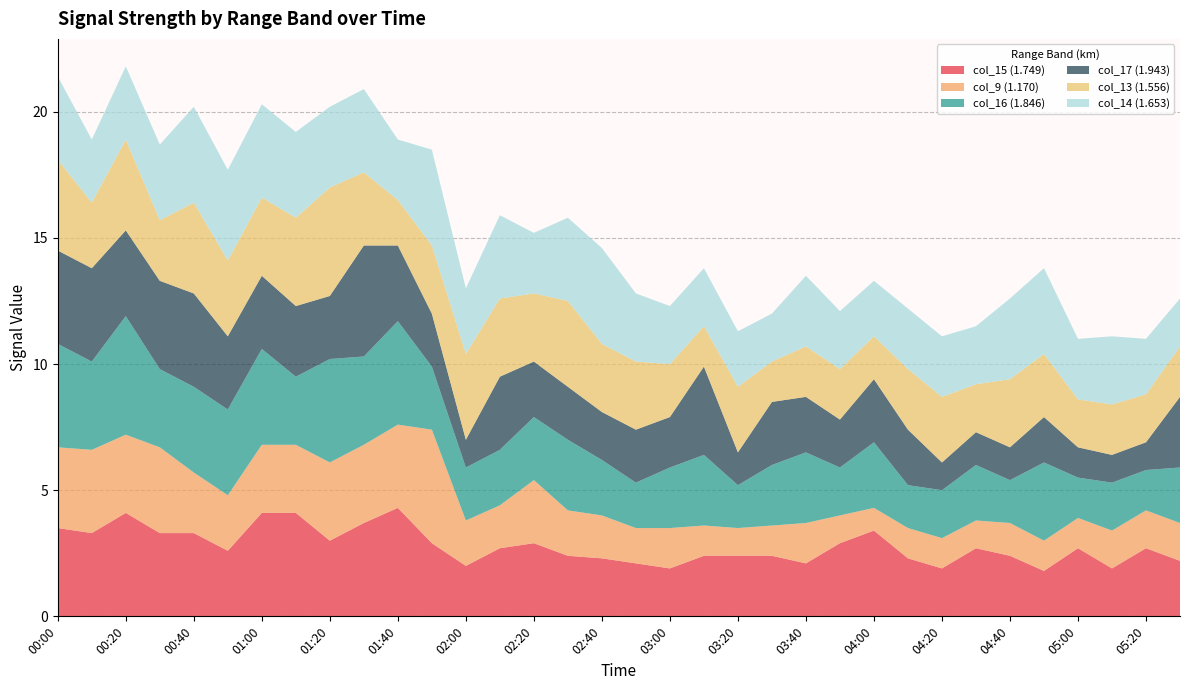

Reading left to right, extract all data points from this chart.

col_15 (1.749): 00:00=3.5	00:10=3.3	00:20=4.1	00:30=3.3	00:40=3.3	00:50=2.6	01:00=4.1	01:10=4.1	01:20=3.0	01:30=3.7	01:40=4.3	01:50=2.9	02:00=2.0	02:10=2.7	02:20=2.9	02:30=2.4	02:40=2.3	02:50=2.1	03:00=1.9	03:10=2.4	03:20=2.4	03:30=2.4	03:40=2.1	03:50=2.9	04:00=3.4	04:10=2.3	04:20=1.9	04:30=2.7	04:40=2.4	04:50=1.8	05:00=2.7	05:10=1.9	05:20=2.7	05:30=2.2
col_9 (1.170): 00:00=3.2	00:10=3.3	00:20=3.1	00:30=3.4	00:40=2.4	00:50=2.2	01:00=2.7	01:10=2.7	01:20=3.1	01:30=3.1	01:40=3.3	01:50=4.5	02:00=1.8	02:10=1.7	02:20=2.5	02:30=1.8	02:40=1.7	02:50=1.4	03:00=1.6	03:10=1.2	03:20=1.1	03:30=1.2	03:40=1.6	03:50=1.1	04:00=0.9	04:10=1.2	04:20=1.2	04:30=1.1	04:40=1.3	04:50=1.2	05:00=1.2	05:10=1.5	05:20=1.5	05:30=1.5
col_16 (1.846): 00:00=4.1	00:10=3.5	00:20=4.7	00:30=3.1	00:40=3.4	00:50=3.4	01:00=3.8	01:10=2.7	01:20=4.1	01:30=3.5	01:40=4.1	01:50=2.5	02:00=2.1	02:10=2.2	02:20=2.5	02:30=2.8	02:40=2.2	02:50=1.8	03:00=2.4	03:10=2.8	03:20=1.7	03:30=2.4	03:40=2.8	03:50=1.9	04:00=2.6	04:10=1.7	04:20=1.9	04:30=2.2	04:40=1.7	04:50=3.1	05:00=1.6	05:10=1.9	05:20=1.6	05:30=2.2
col_17 (1.943): 00:00=3.7	00:10=3.7	00:20=3.4	00:30=3.5	00:40=3.7	00:50=2.9	01:00=2.9	01:10=2.8	01:20=2.5	01:30=4.4	01:40=3.0	01:50=2.1	02:00=1.1	02:10=2.9	02:20=2.2	02:30=2.1	02:40=1.9	02:50=2.1	03:00=2.0	03:10=3.5	03:20=1.3	03:30=2.5	03:40=2.2	03:50=1.9	04:00=2.5	04:10=2.2	04:20=1.1	04:30=1.3	04:40=1.3	04:50=1.8	05:00=1.2	05:10=1.1	05:20=1.1	05:30=2.8
col_13 (1.556): 00:00=3.6	00:10=2.6	00:20=3.6	00:30=2.4	00:40=3.6	00:50=3.0	01:00=3.1	01:10=3.5	01:20=4.3	01:30=2.9	01:40=1.8	01:50=2.7	02:00=3.4	02:10=3.1	02:20=2.7	02:30=3.4	02:40=2.7	02:50=2.7	03:00=2.1	03:10=1.6	03:20=2.6	03:30=1.6	03:40=2.0	03:50=2.0	04:00=1.7	04:10=2.4	04:20=2.6	04:30=1.9	04:40=2.7	04:50=2.5	05:00=1.9	05:10=2.0	05:20=1.9	05:30=2.0
col_14 (1.653): 00:00=3.3	00:10=2.5	00:20=2.9	00:30=3.0	00:40=3.8	00:50=3.6	01:00=3.7	01:10=3.4	01:20=3.2	01:30=3.3	01:40=2.4	01:50=3.8	02:00=2.6	02:10=3.3	02:20=2.4	02:30=3.3	02:40=3.8	02:50=2.7	03:00=2.3	03:10=2.3	03:20=2.2	03:30=1.9	03:40=2.8	03:50=2.3	04:00=2.2	04:10=2.4	04:20=2.4	04:30=2.3	04:40=3.2	04:50=3.4	05:00=2.4	05:10=2.7	05:20=2.2	05:30=1.9